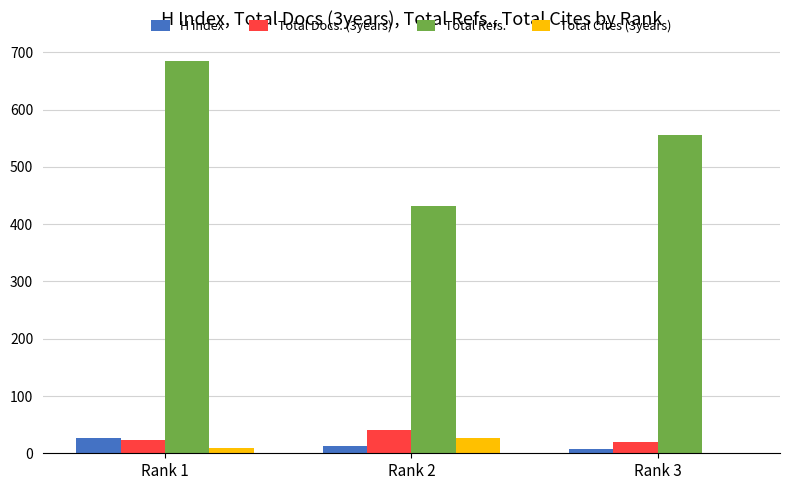

Which series has the widest spread of values?

Total Refs.